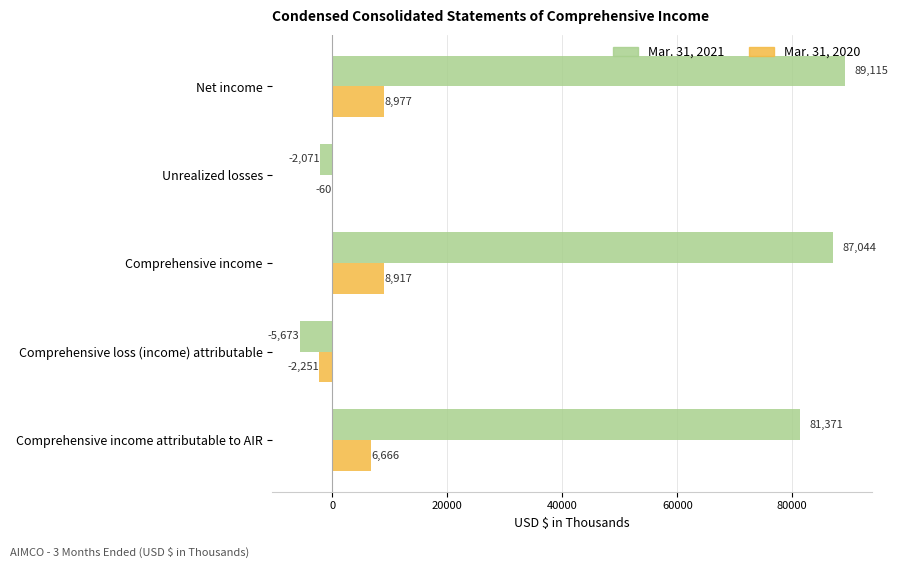

Which category has the highest value across all series?

Net income